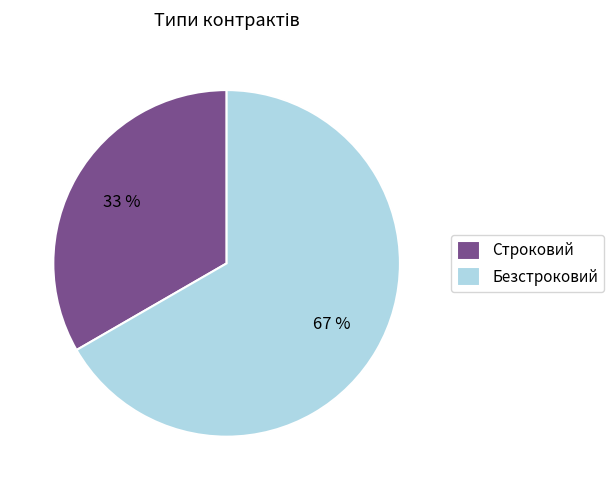

Is there any slice that represents more than half of the pie?

Yes